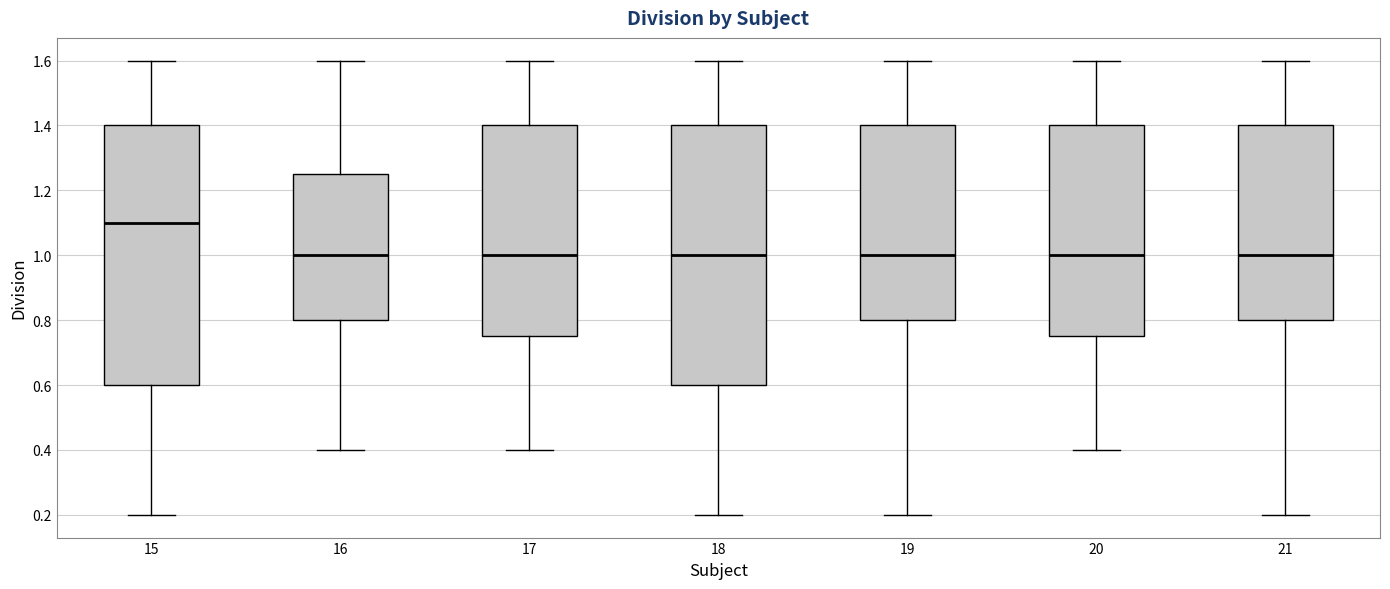

Reading left to right, read every box against the y-axis: the position of its median line, the range the box covers, and the ends of its whiskers. The values are not printed on the chart, so give them approximately, as read against the axis.

15: median 1.10, box 0.60 to 1.40, whiskers 0.20 to 1.60
16: median 1.00, box 0.80 to 1.26, whiskers 0.40 to 1.60
17: median 1.00, box 0.76 to 1.40, whiskers 0.40 to 1.60
18: median 1.00, box 0.60 to 1.40, whiskers 0.20 to 1.60
19: median 1.00, box 0.80 to 1.40, whiskers 0.20 to 1.60
20: median 1.00, box 0.76 to 1.40, whiskers 0.40 to 1.60
21: median 1.00, box 0.80 to 1.40, whiskers 0.20 to 1.60